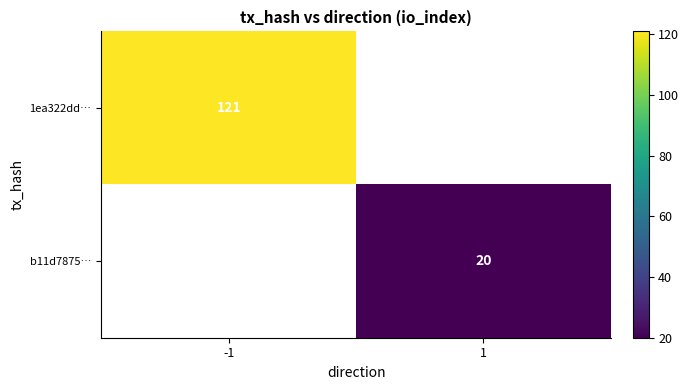

Rank the series by their maximum value, from highest to lowest.

1ea322dd…, b11d7875…